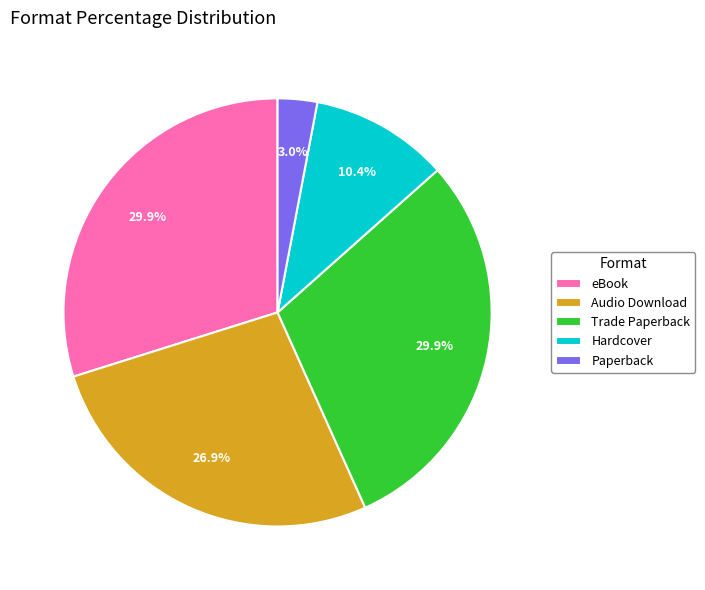

To the nearest percent, what is the difference between the largest and smallest slice percentages?

27%